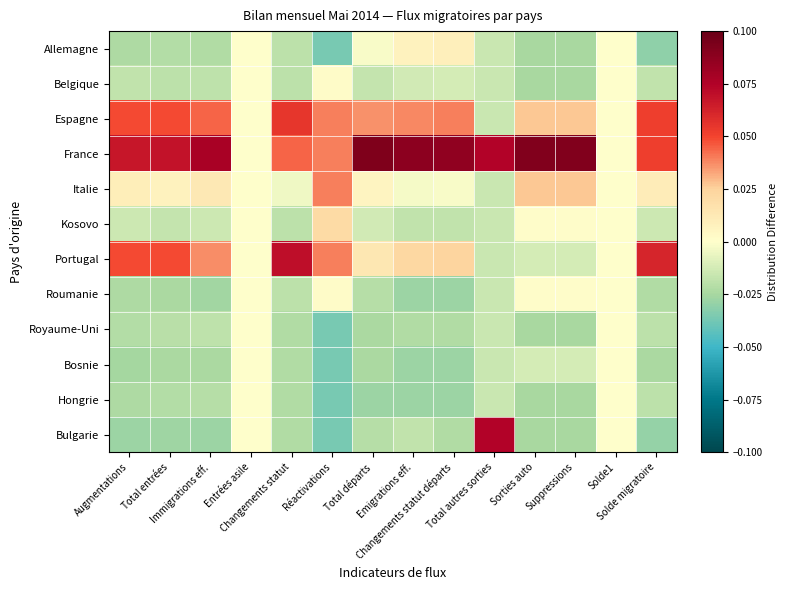

What is the greatest value displayed?

0.1